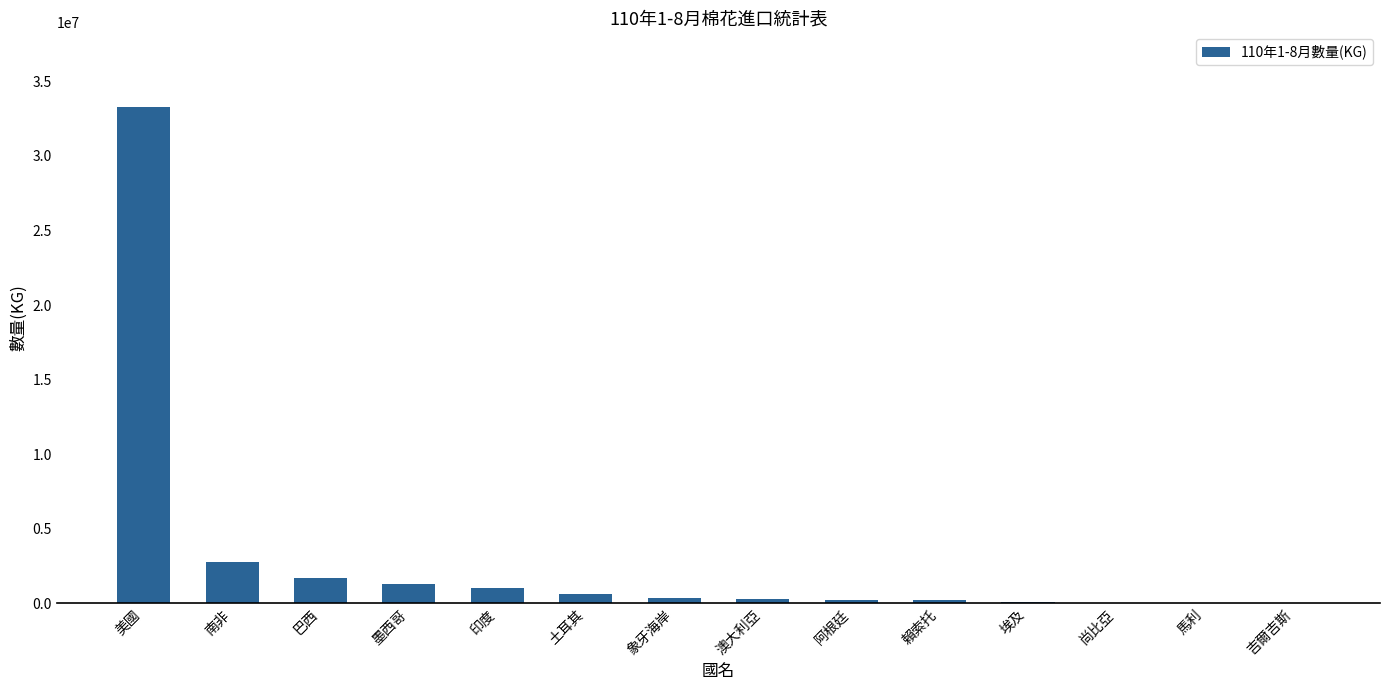

What is the sum of all values?

42100798